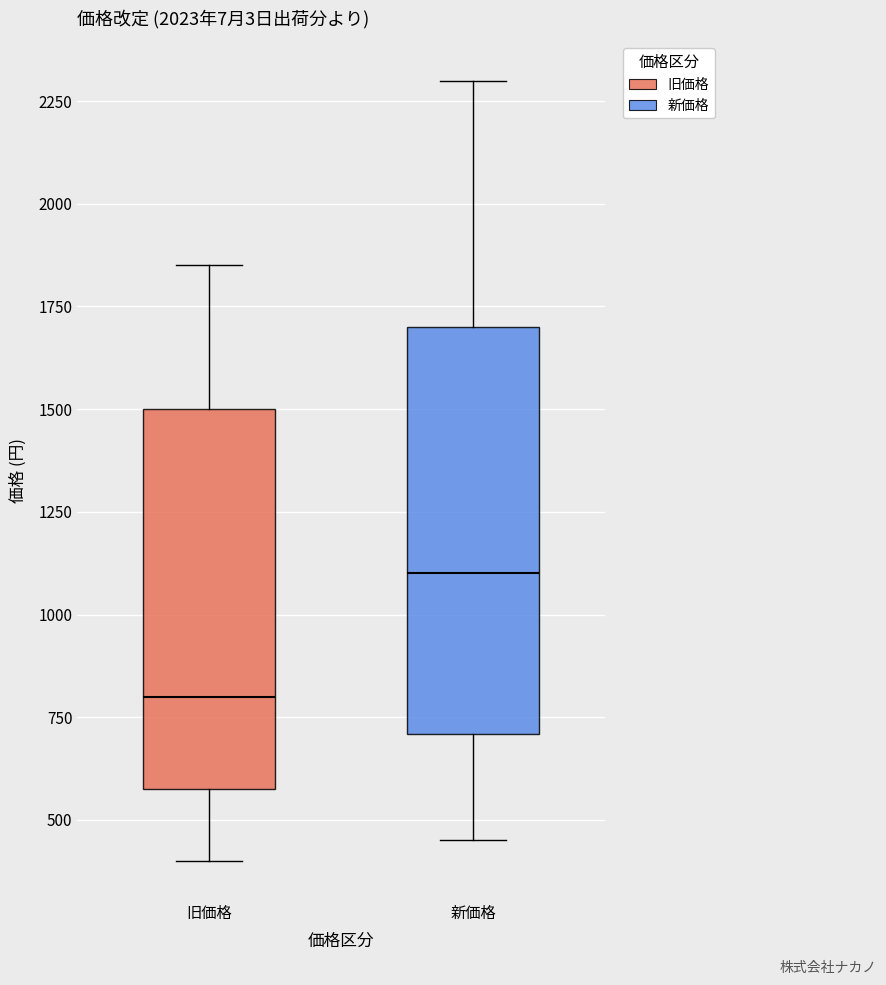

Which box is the tallest, from its lower edge to its upper edge?

新価格